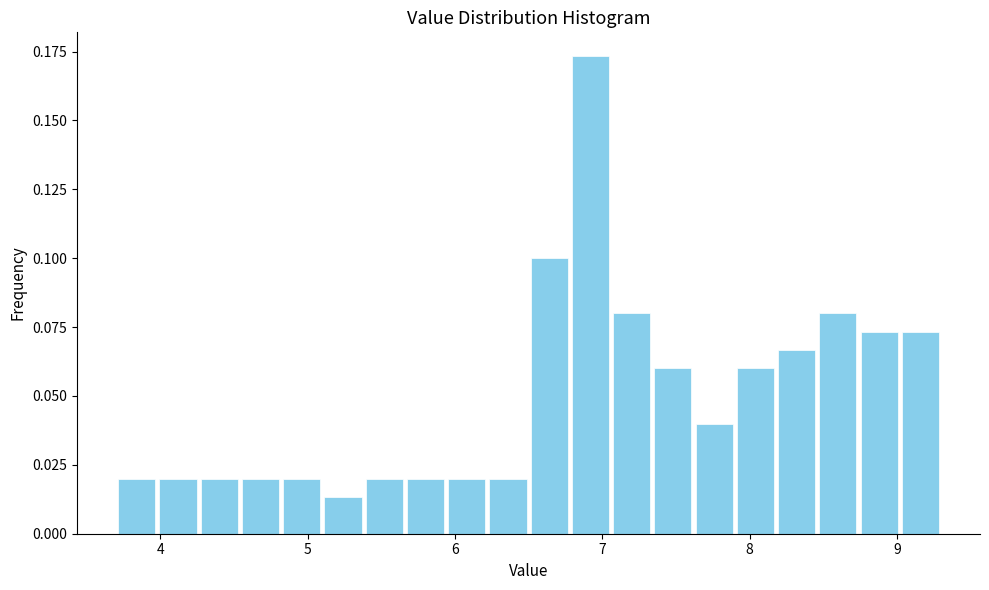

Around what value on the x-axis is the tallest bar? Give the approximate position of its centre, as read against the axis.

6.9